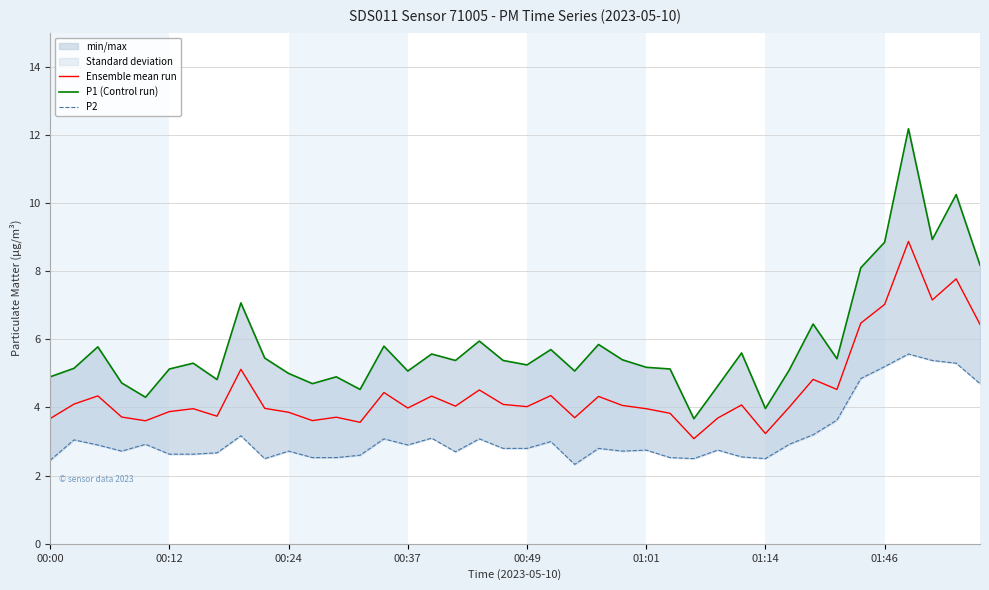

What is the sum of all P1 (Control run) values?

233.8